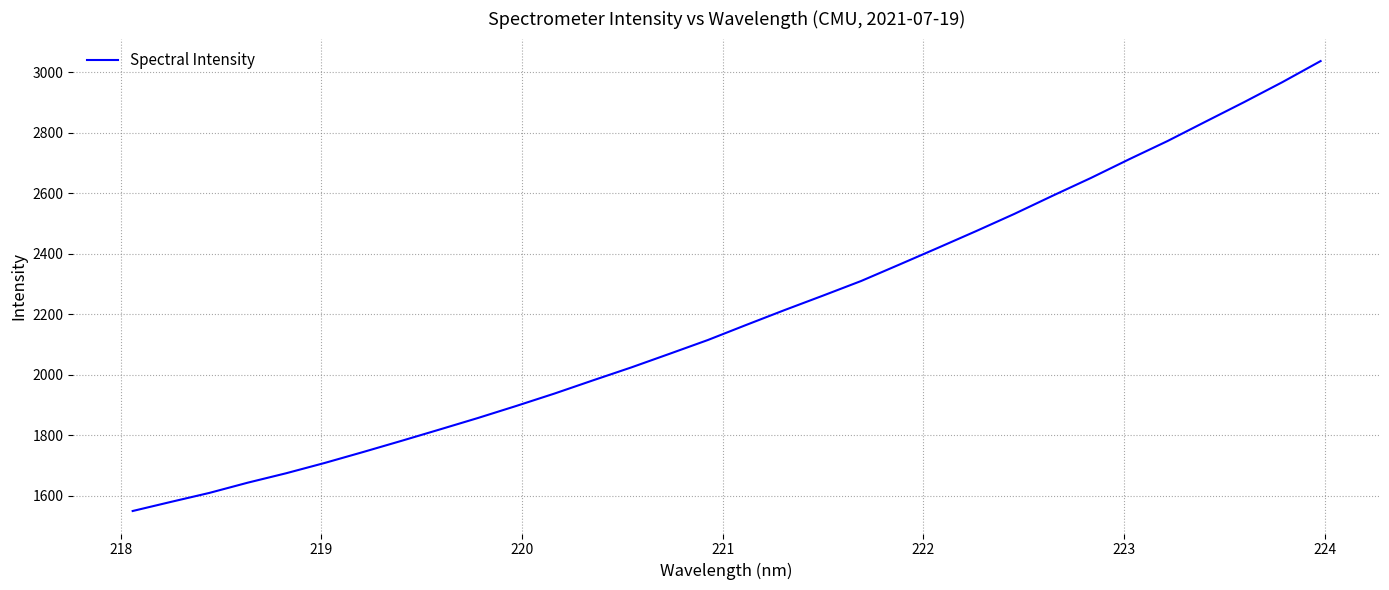

What is the minimum value shown in the chart?

1549.6